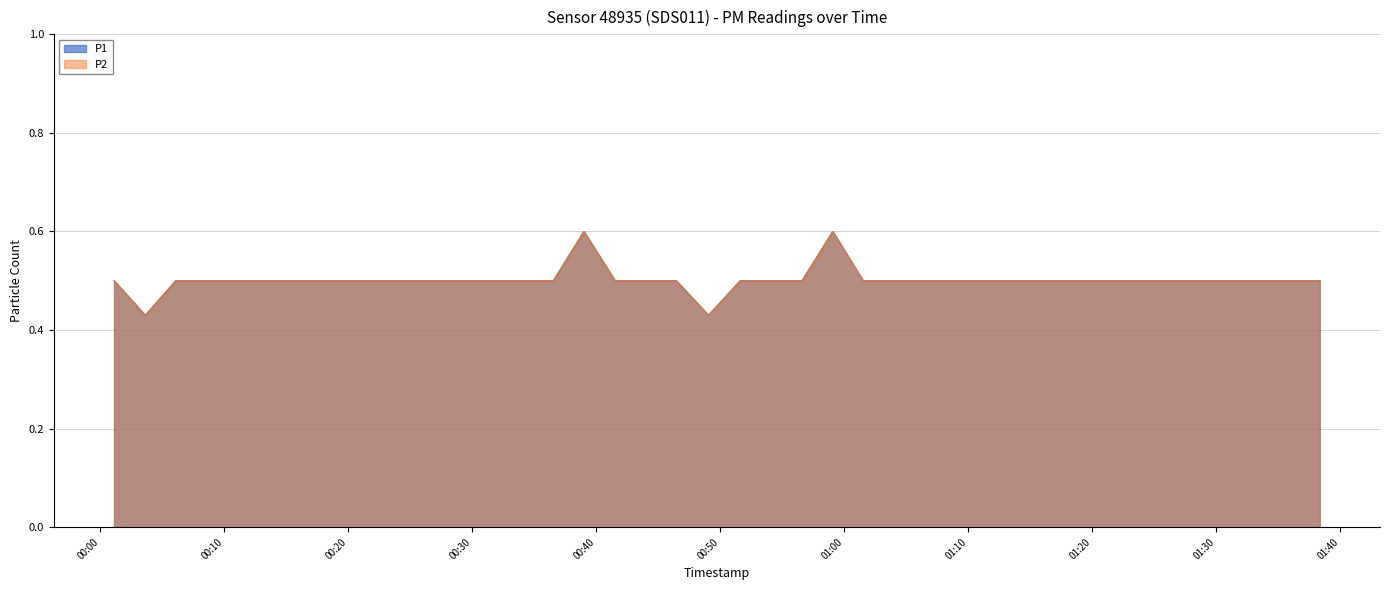

True or false: P1 and P2 cross at least once.

False